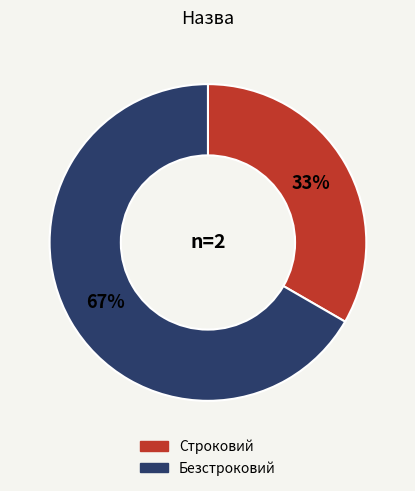

Rank the categories by value from lowest to highest.

Строковий, Безстроковий